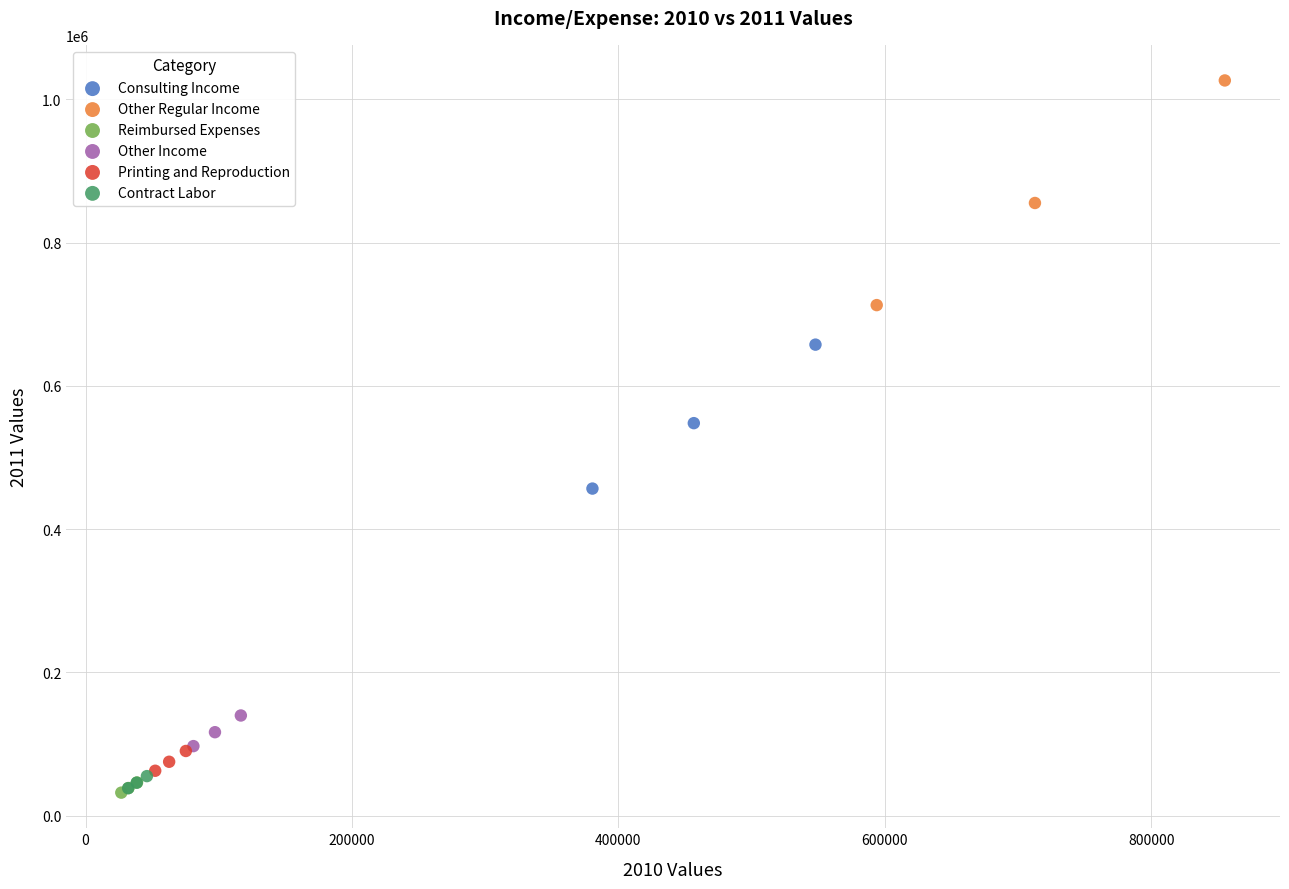

Which series reaches the maximum Y coordinate?

Other Regular Income